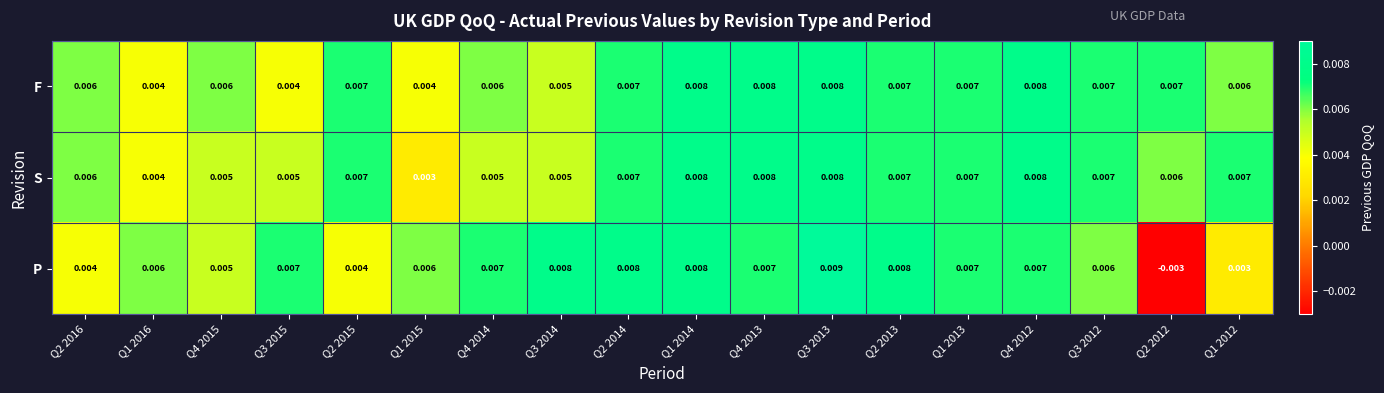

Which series has the largest total across all categories?

F